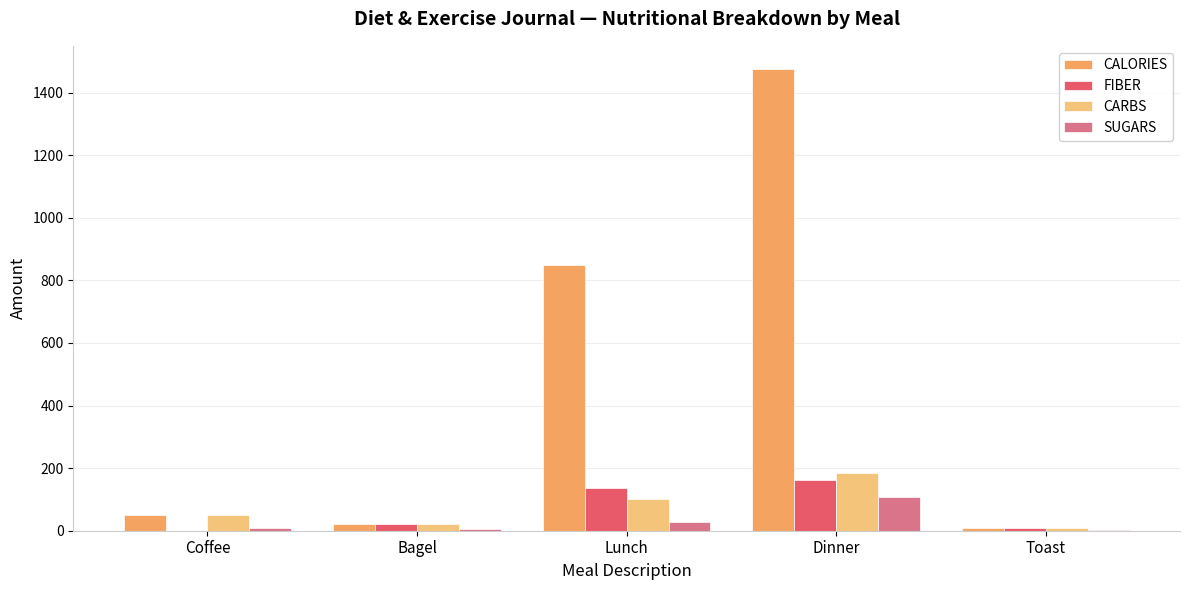

How many data points does each series have?

5